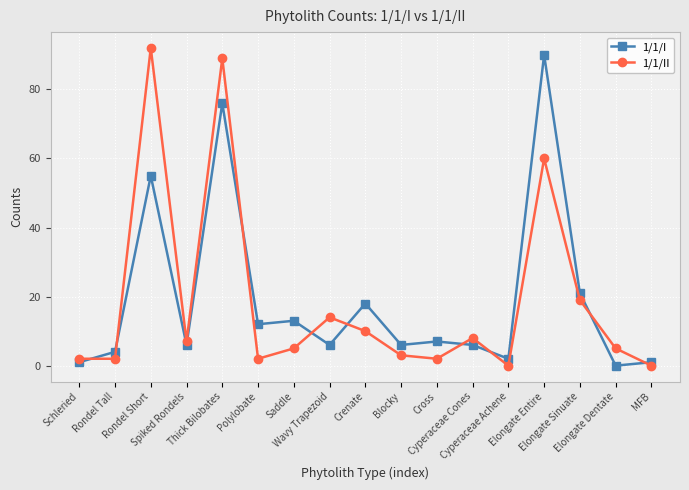

True or false: 1/1/II and 1/1/I cross at least once.

True